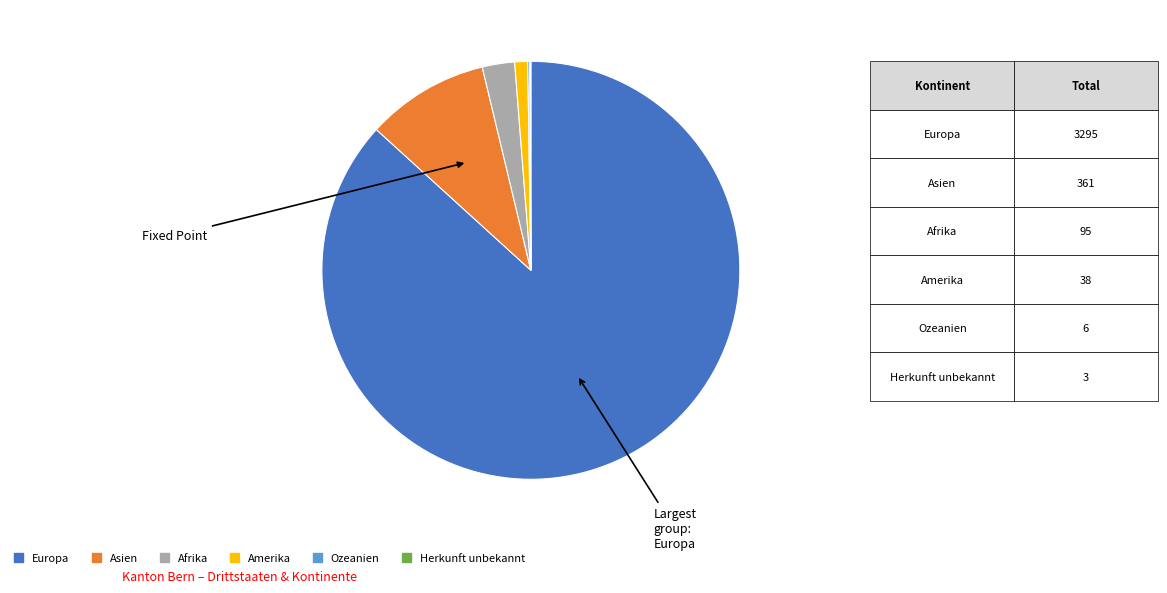

Does Europa account for over 50% of the chart?

Yes